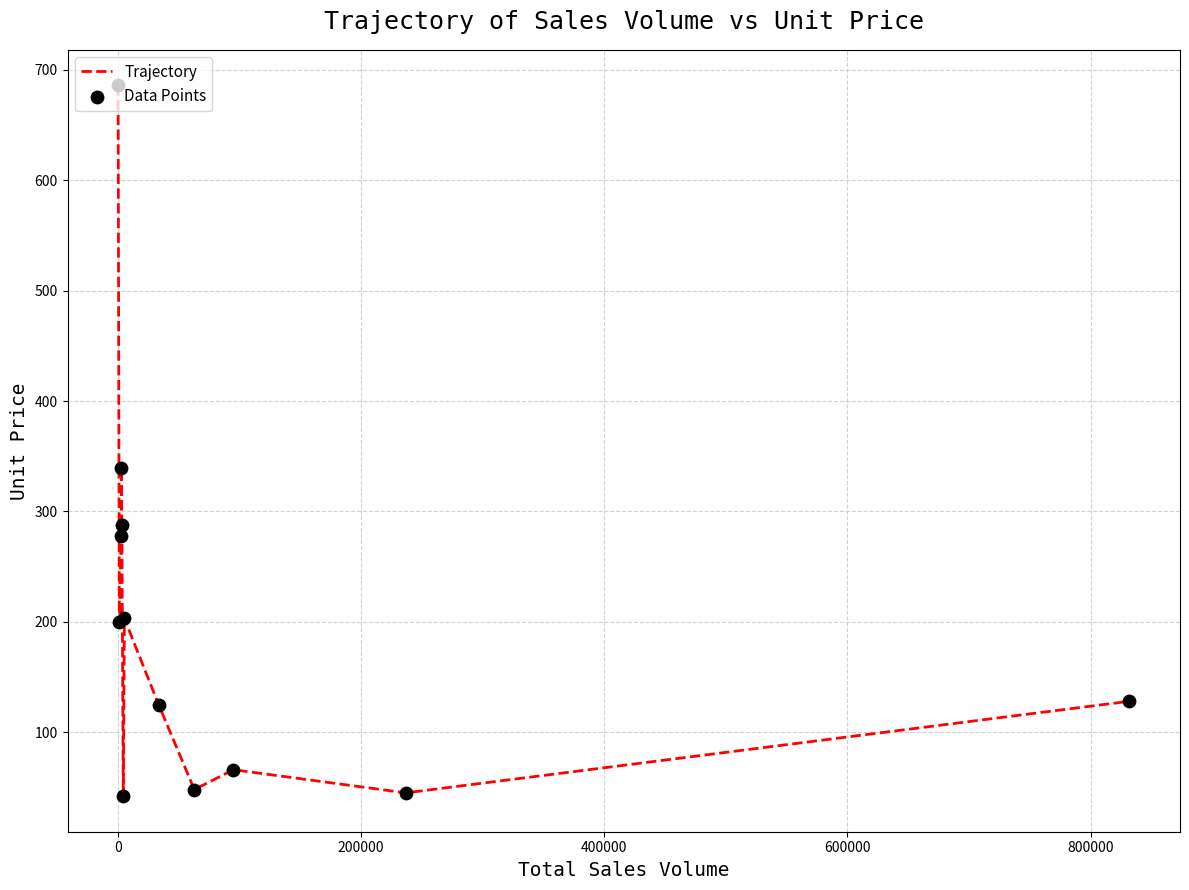

What is the smallest value displayed?

42